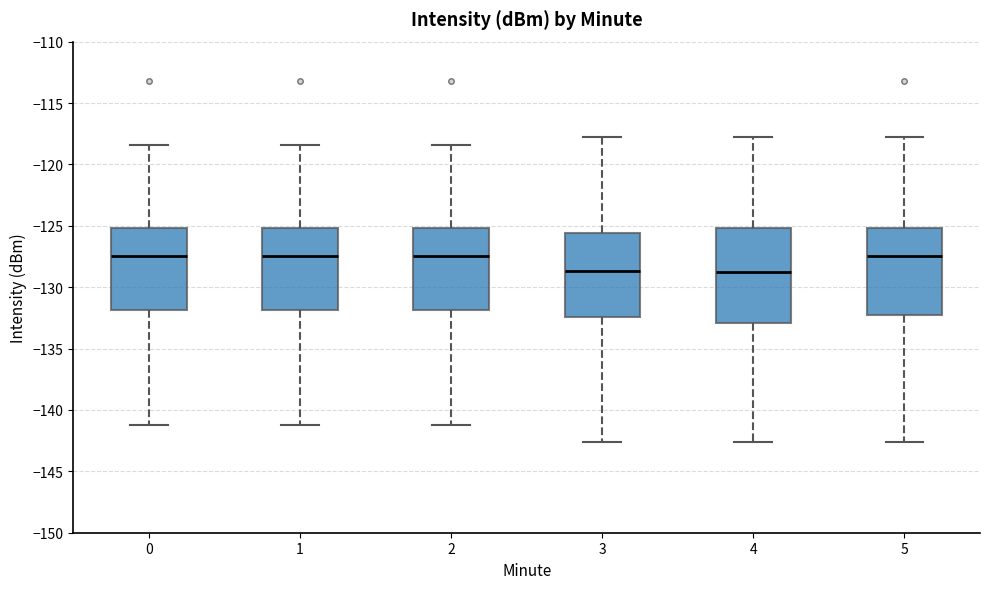

Reading left to right, read every box against the y-axis: the position of its median line, the range the box covers, and the ends of its whiskers. The values are not printed on the chart, so give them approximately, as read against the axis.

0: median -127.5, box -132.0 to -125.0, whiskers -141.0 to -118.5
1: median -127.5, box -132.0 to -125.0, whiskers -141.0 to -118.5
2: median -127.5, box -132.0 to -125.0, whiskers -141.0 to -118.5
3: median -128.5, box -132.5 to -125.5, whiskers -142.5 to -118.0
4: median -128.5, box -133.0 to -125.0, whiskers -142.5 to -118.0
5: median -127.5, box -132.5 to -125.0, whiskers -142.5 to -118.0